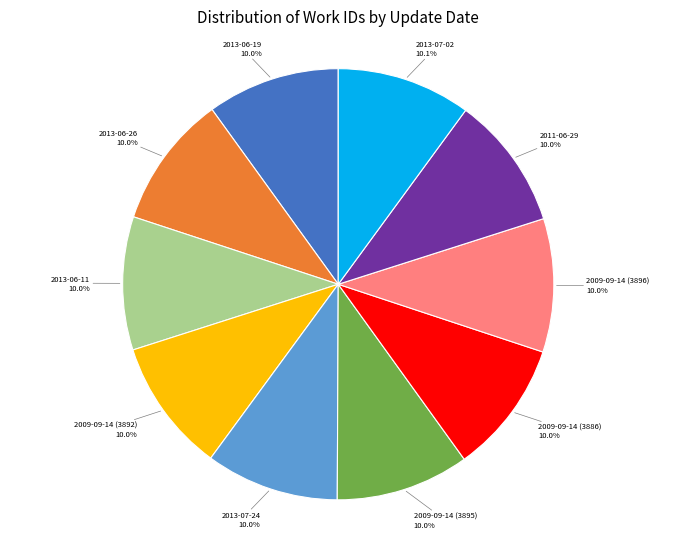

Do 2013-07-02 and 2009-09-14 (3886) together represent more than half of the pie?

No